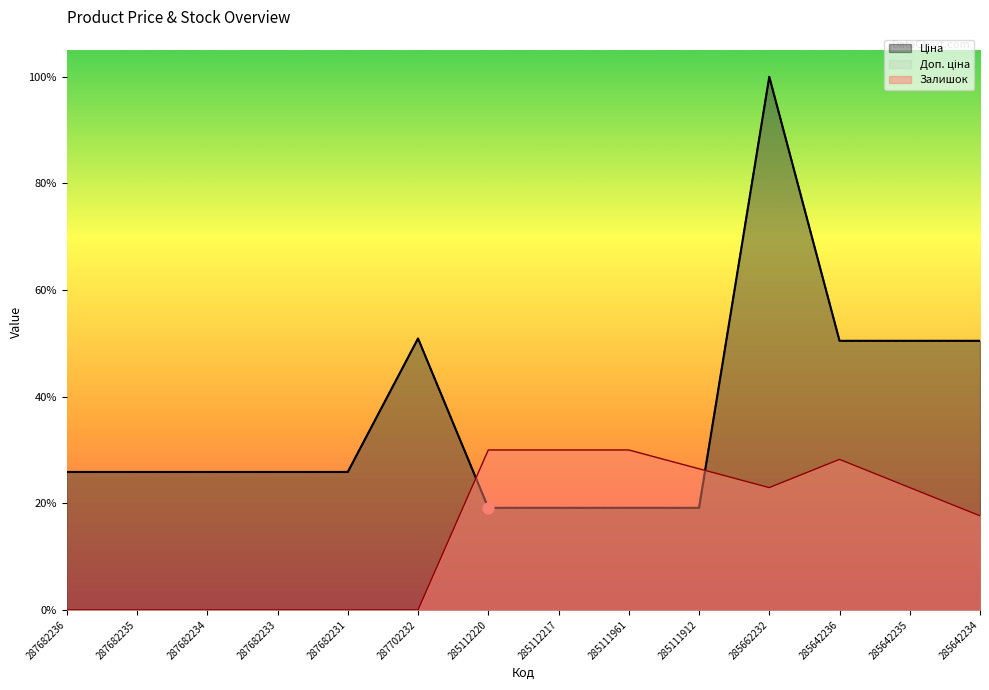

Which series has the largest Y range (max minus min)?

Ціна